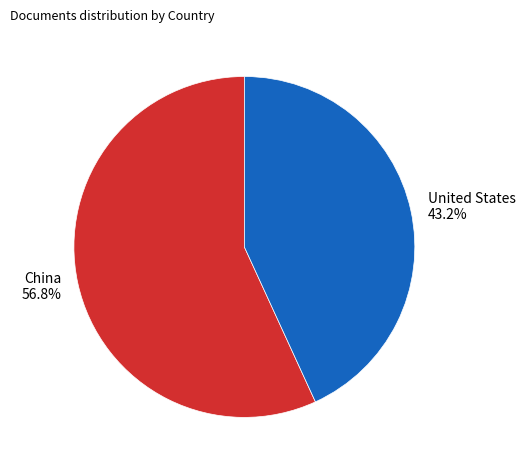

Which category has the biggest portion of the pie?

China